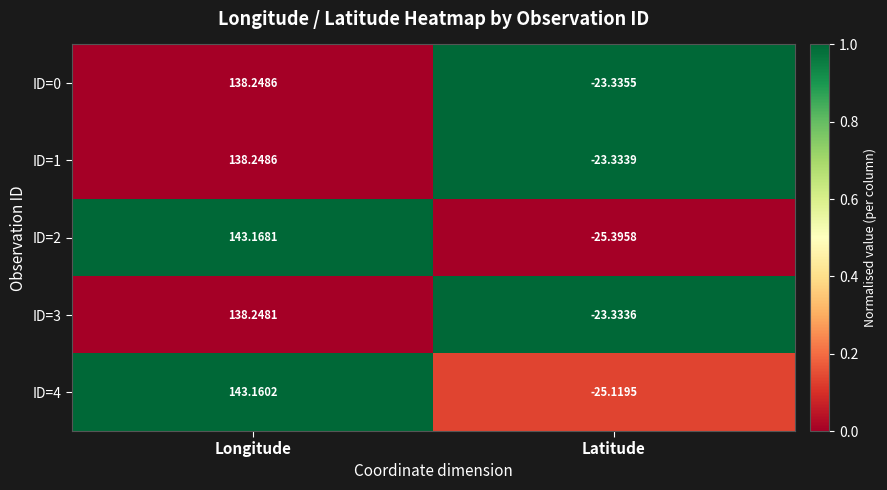

Which category has the highest value across all series?

Longitude